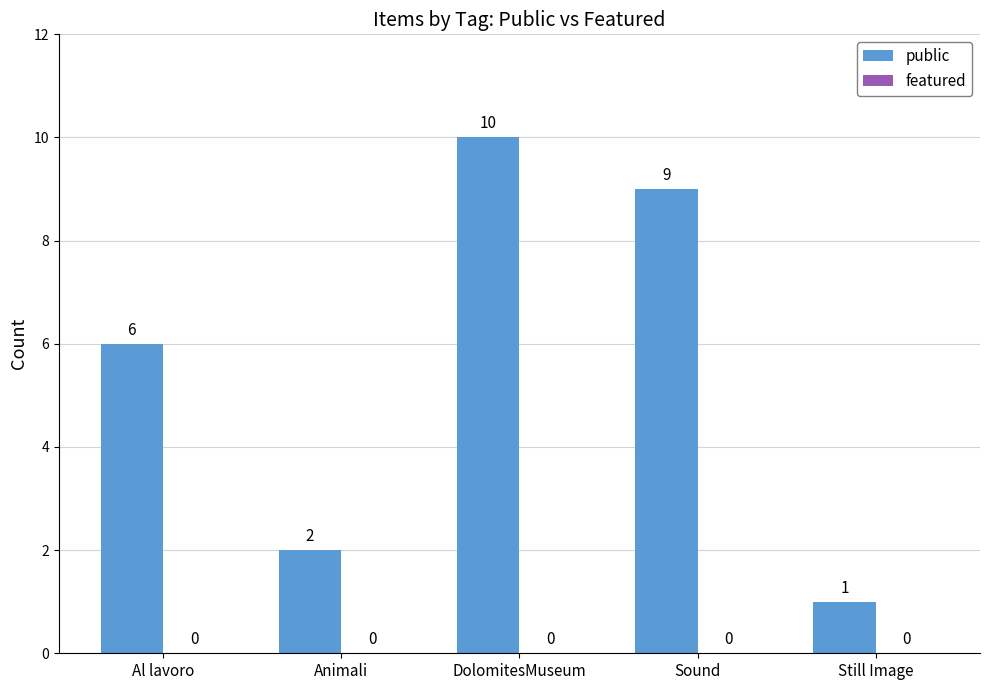

Which label corresponds to the largest value in the chart?

DolomitesMuseum